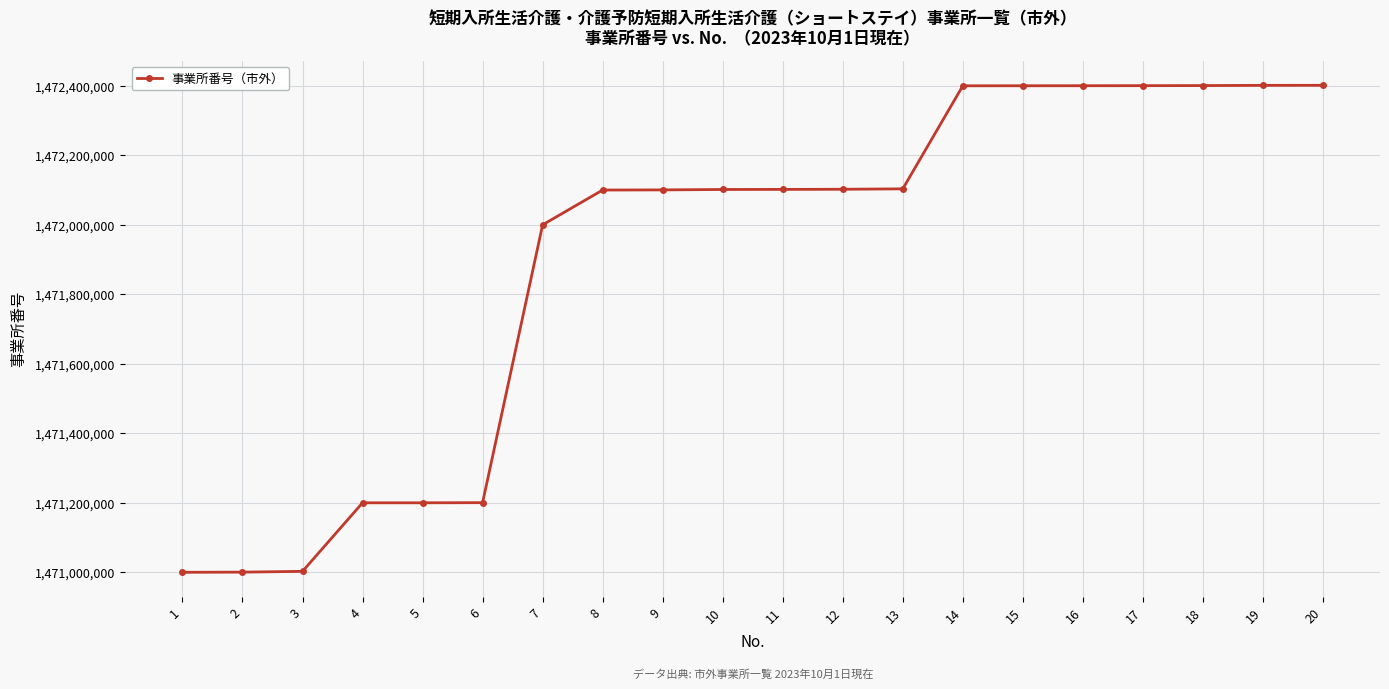

How many series are shown in this chart?

1